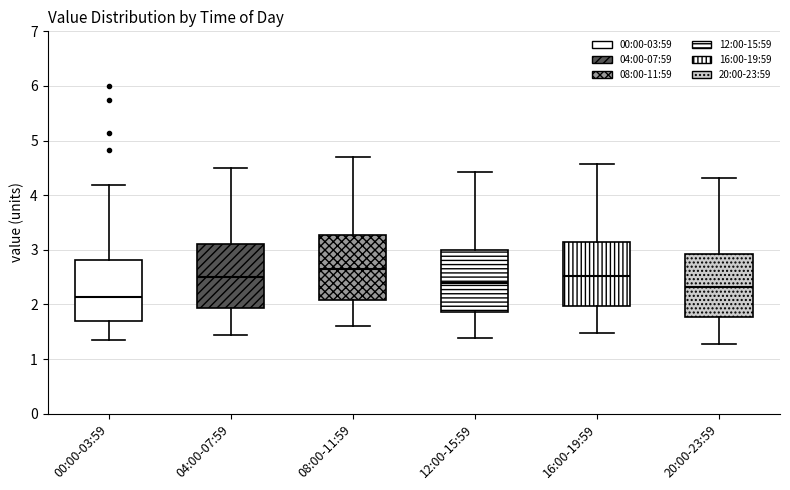

Which box has the lowest median line?

00:00-03:59